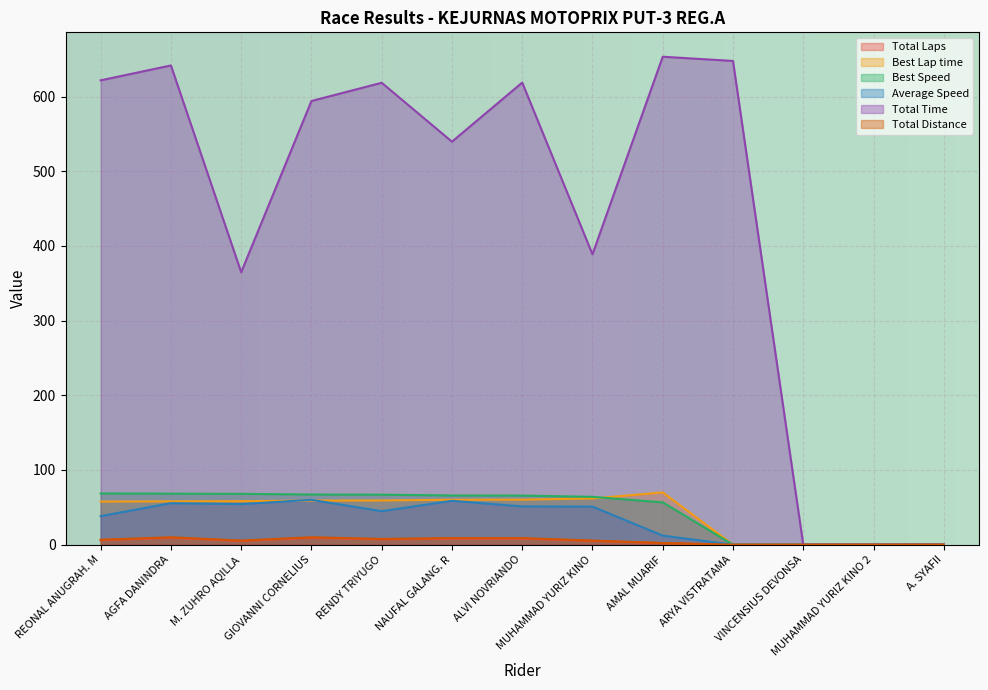

What position from the left is VINCENSIUS DEVONSA?

11